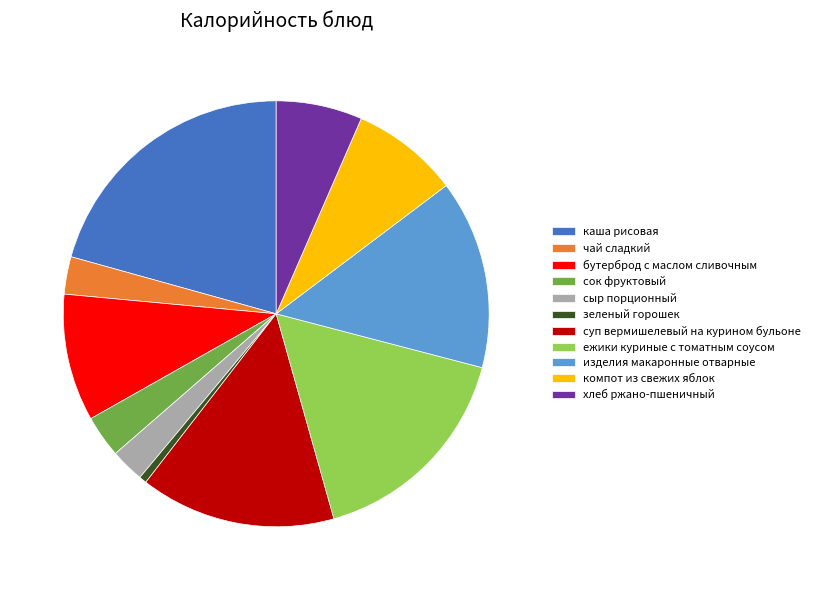

Between сок фруктовый and ежики куриные с томатным соусом, which is larger?

ежики куриные с томатным соусом